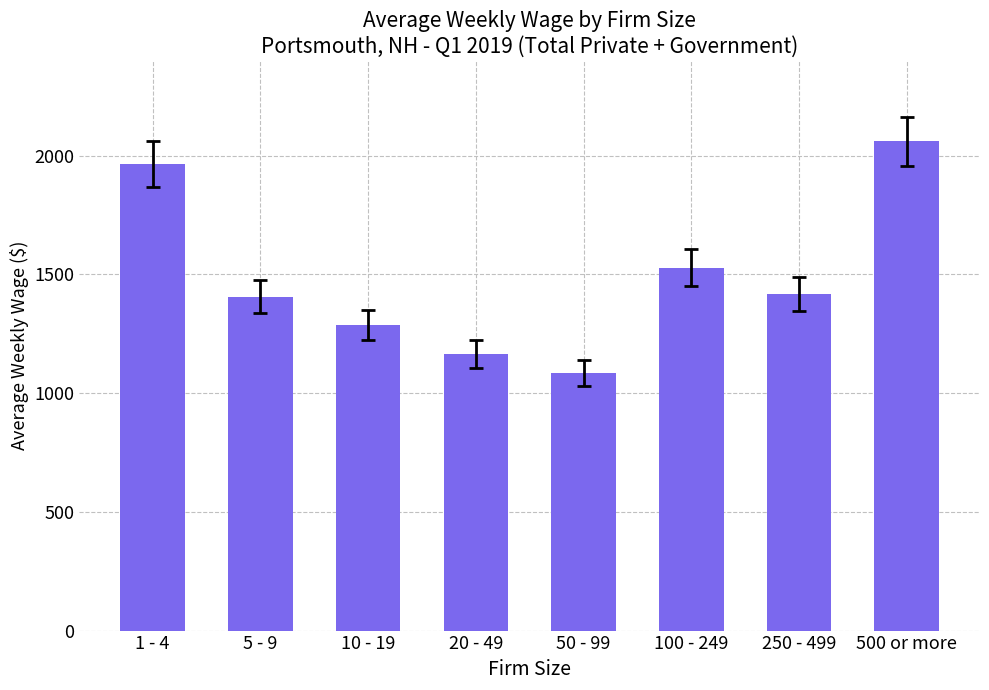

Reading right to left, extract all data points from this chart.

2061.0	1418.6	1528.8	1084.8	1164.4	1287.4	1406.8	1964.4